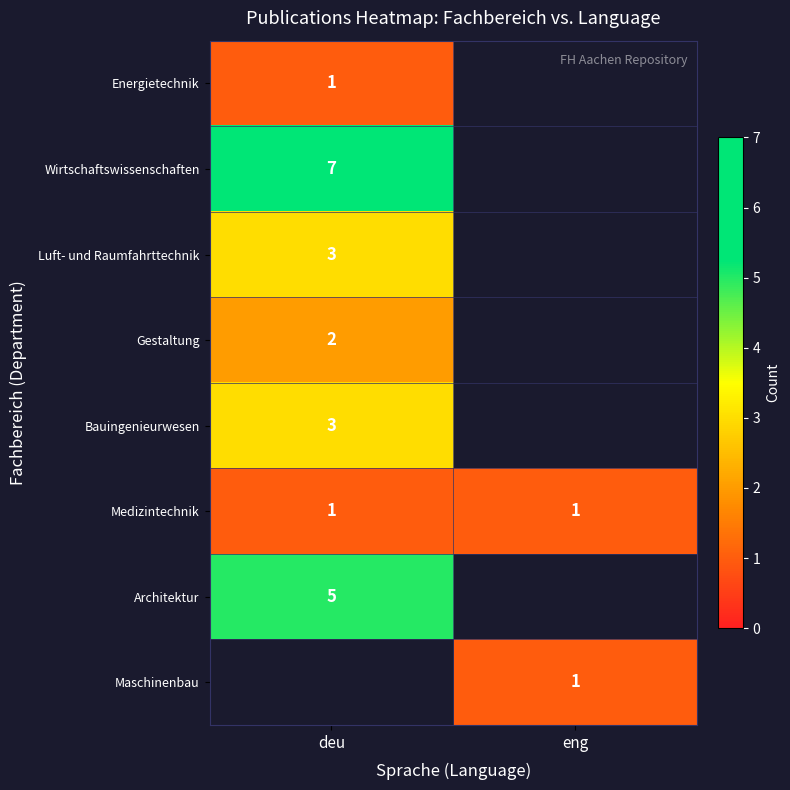

True or false: Architektur has a value of 9 at deu.

False